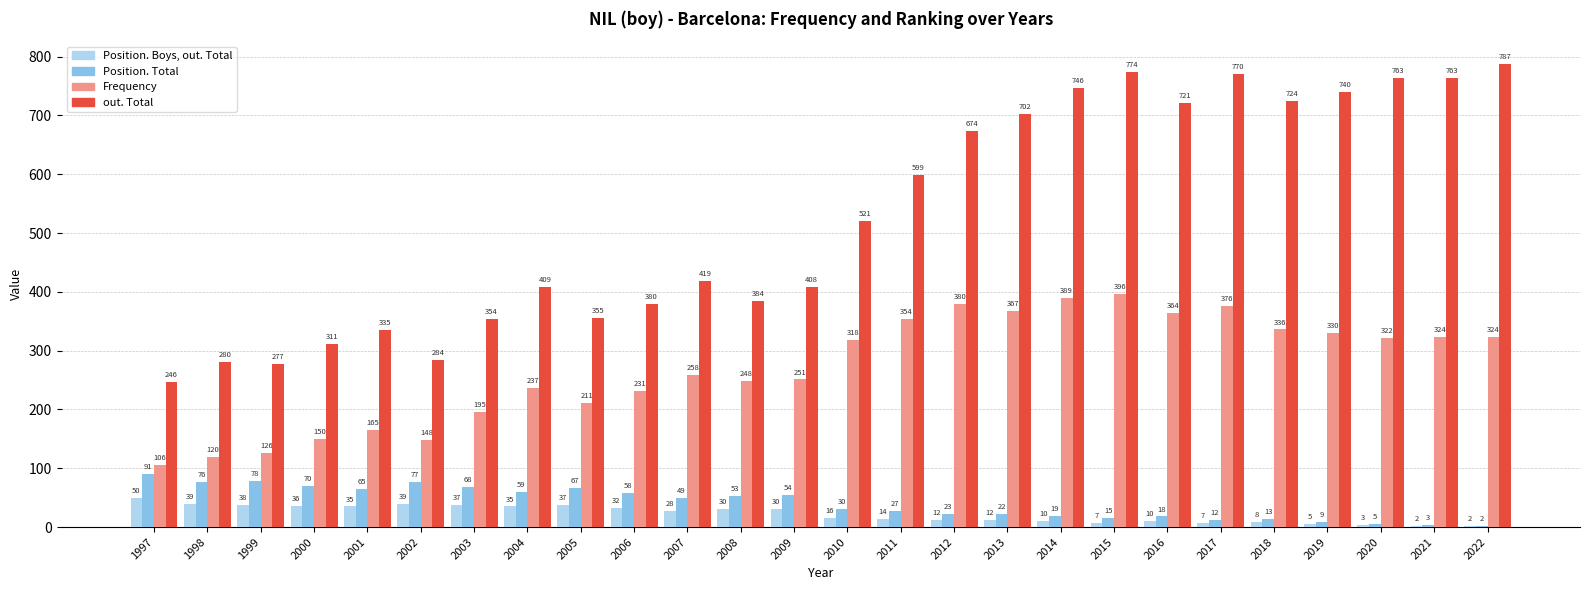

What is the sum of all out. Total values?

13726